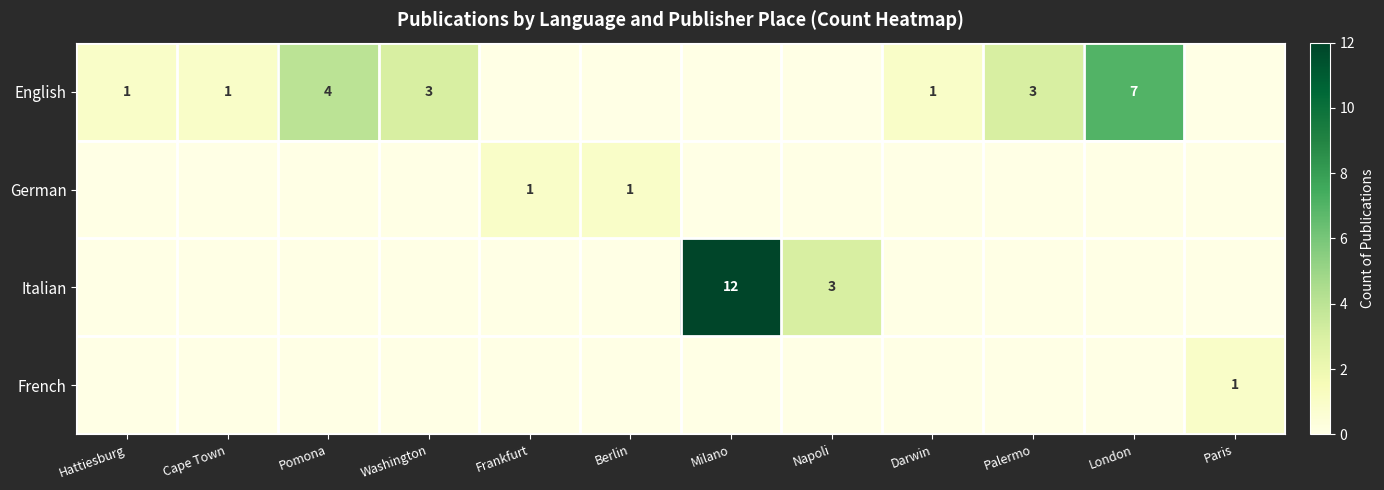

Which series has the largest range (max minus min)?

Italian